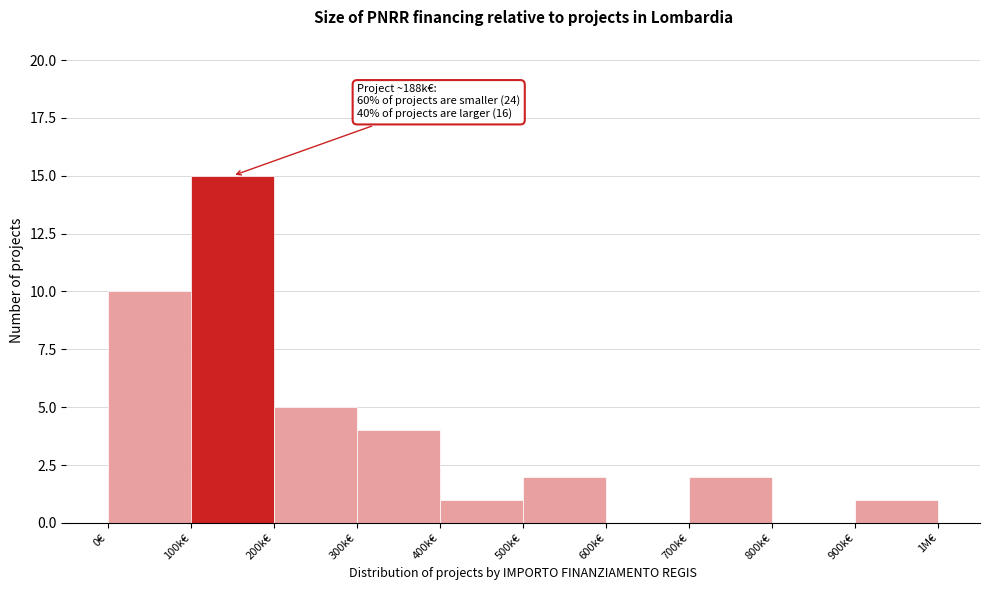

Reading left to right, list all the values displayed in this chart.

0€=10	100k€=15	200k€=5	300k€=4	400k€=1	500k€=2	600k€=0	700k€=2	800k€=0	900k€=1